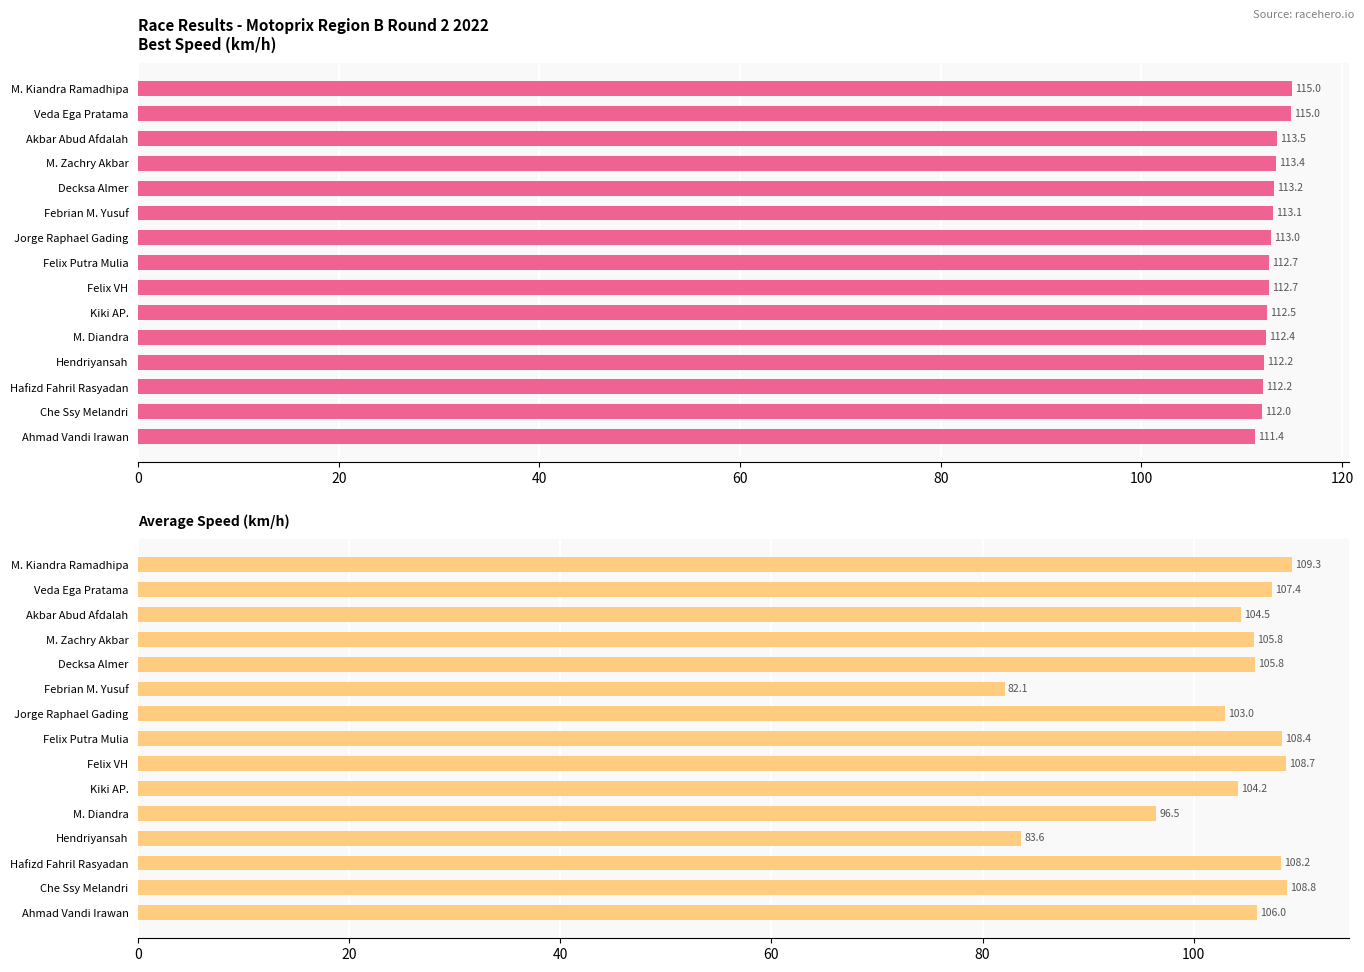

How many data points in Average Speed are above 105?

9